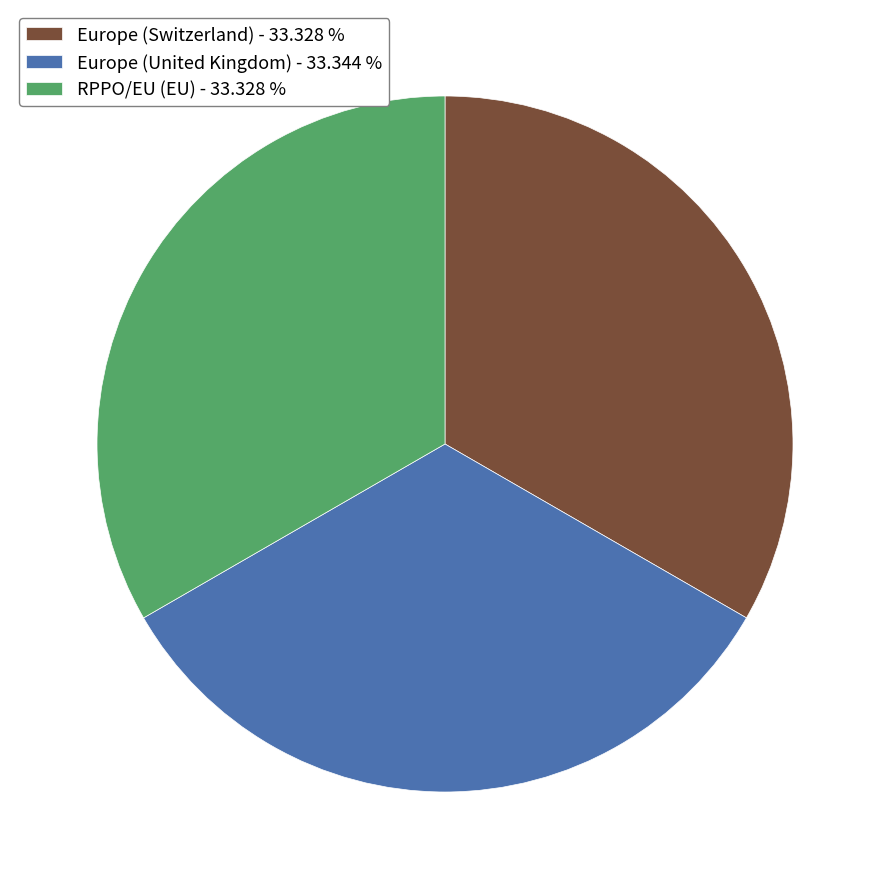

How many slices are in this pie chart?

3